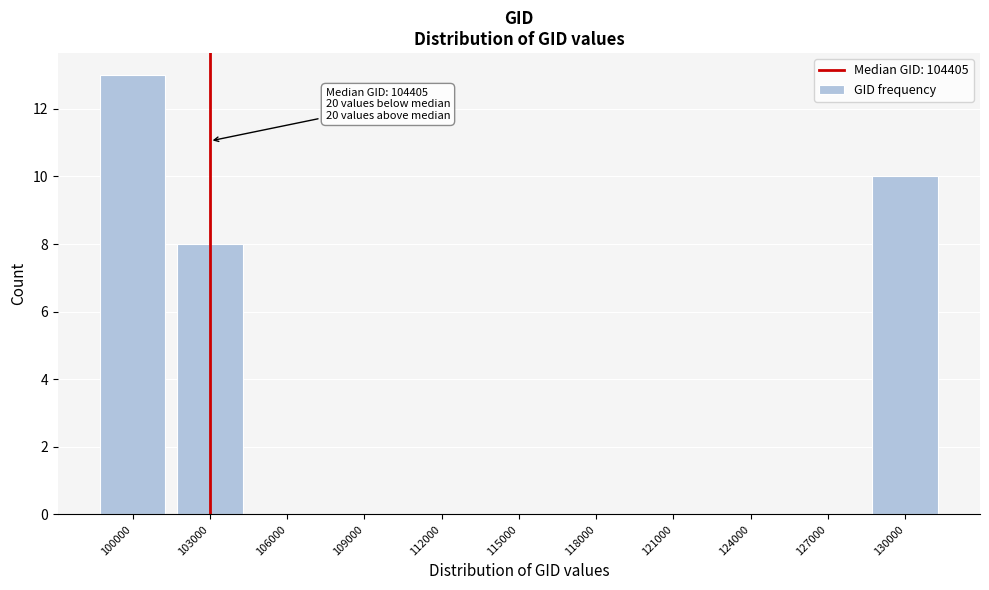

Reading right to left, what are all the values shown in this chart?

130000=10	127000=0	124000=0	121000=0	118000=0	115000=0	112000=0	109000=0	106000=0	103000=8	100000=13